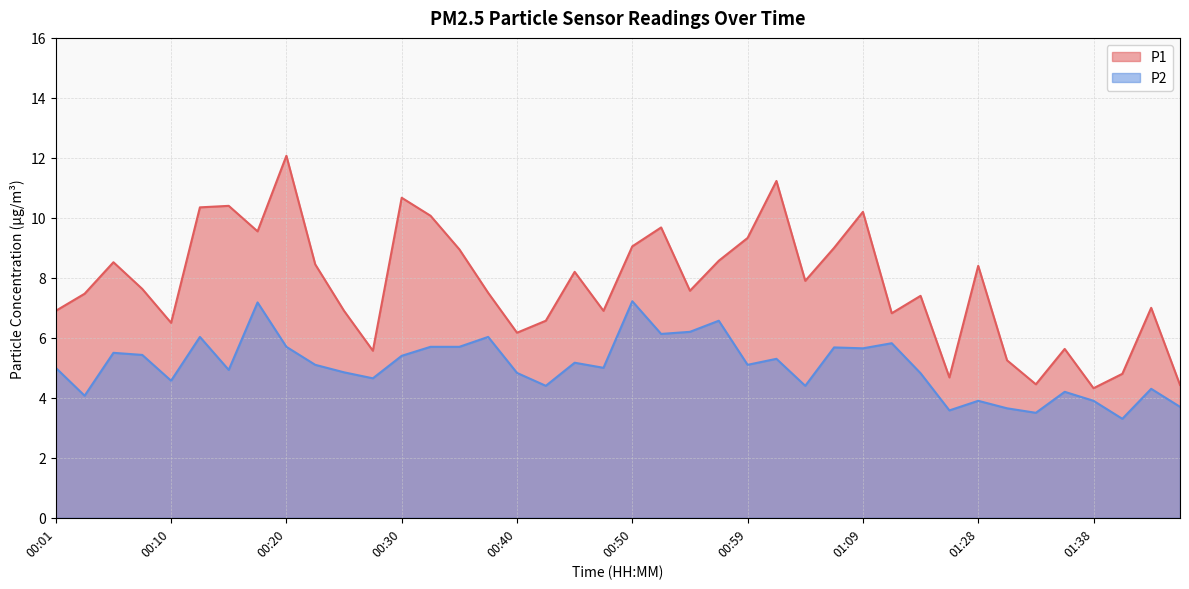

What are all the series names shown in the legend?

P1, P2